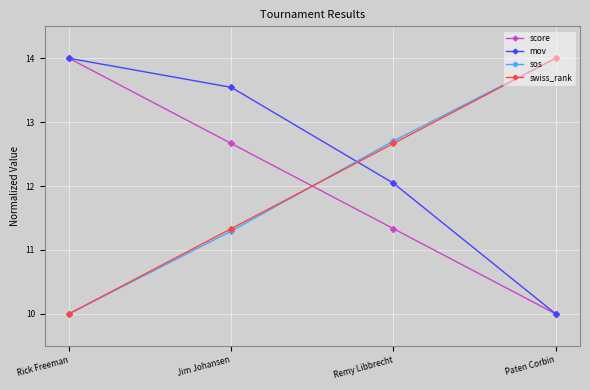

Reading right to left, list all the values displayed in this chart.

score: 10.0	11.3	12.7	14.0
mov: 10.0	12.0	13.5	14.0
sos: 14.0	12.7	11.3	10.0
swiss_rank: 14.0	12.7	11.3	10.0